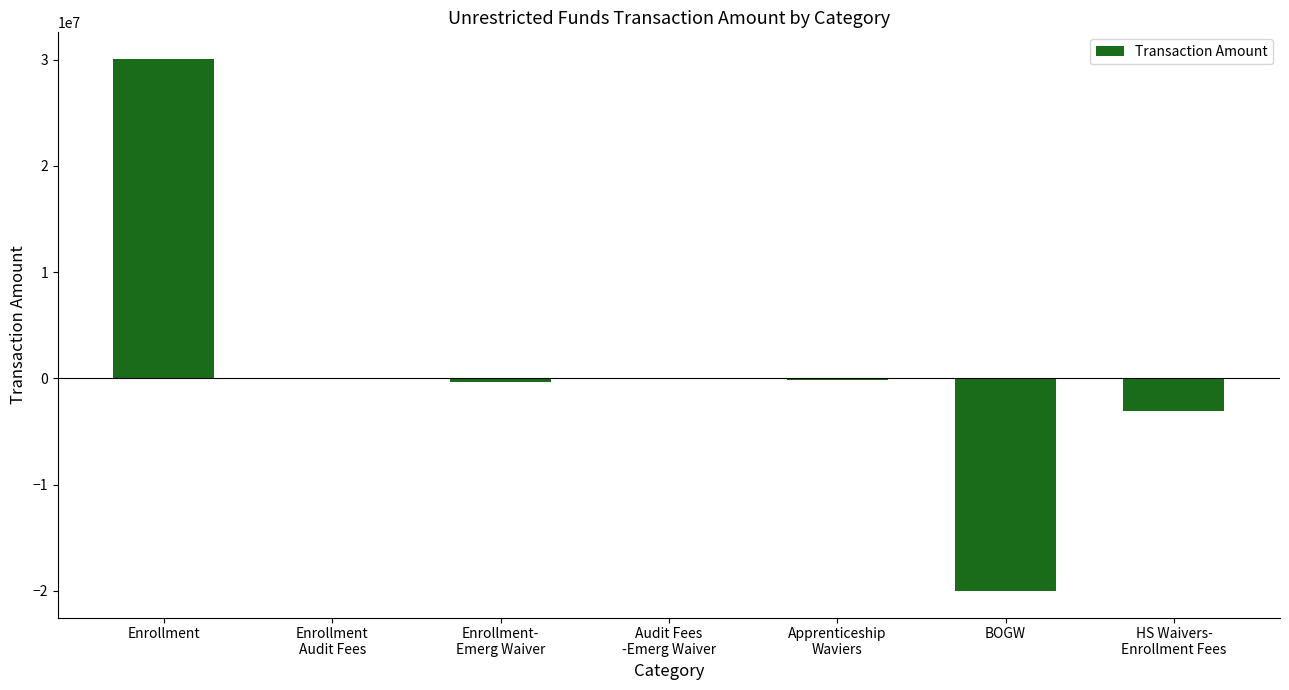

The value at Apprenticeship
Waviers is -132556. True or false?

True